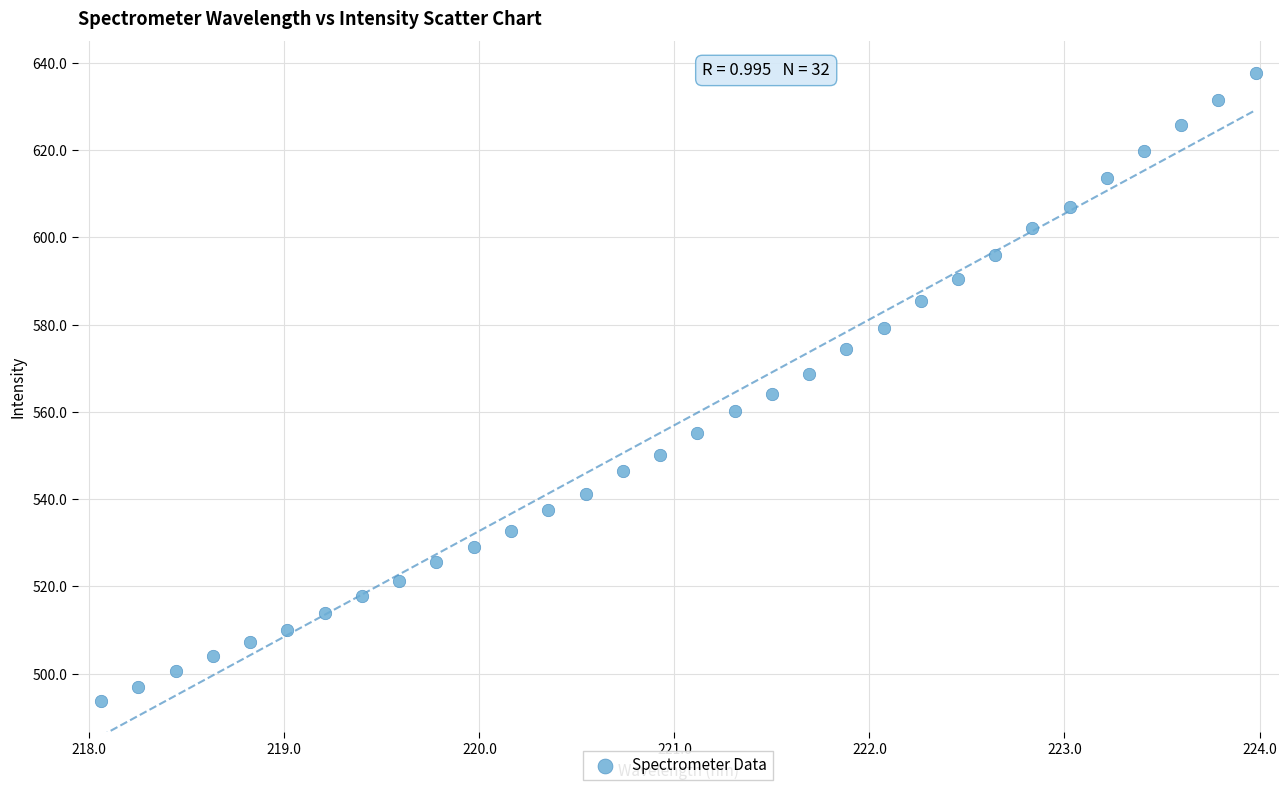

What is the range of X values (max minus min)?

5.9